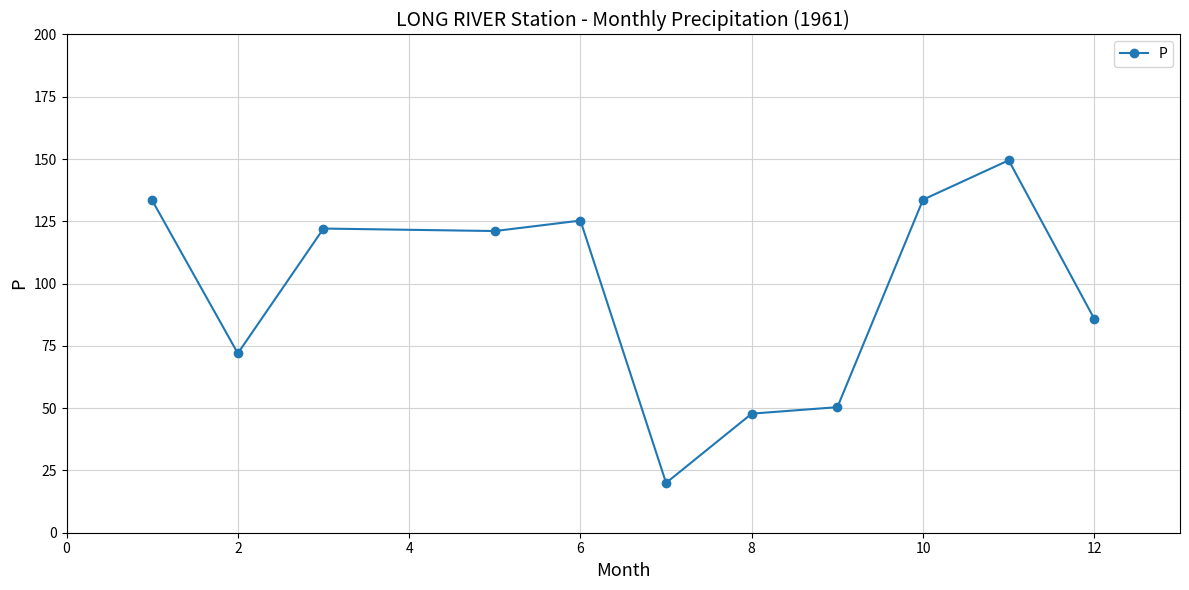

What is the value of the 10th point from the left?

149.5